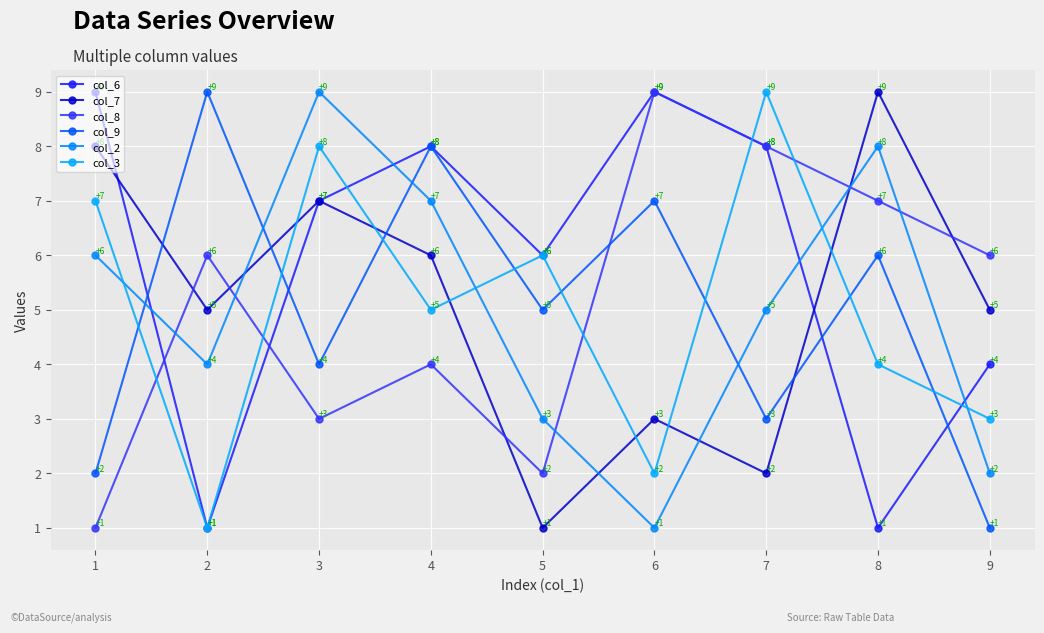

How many lines are shown in the chart?

6